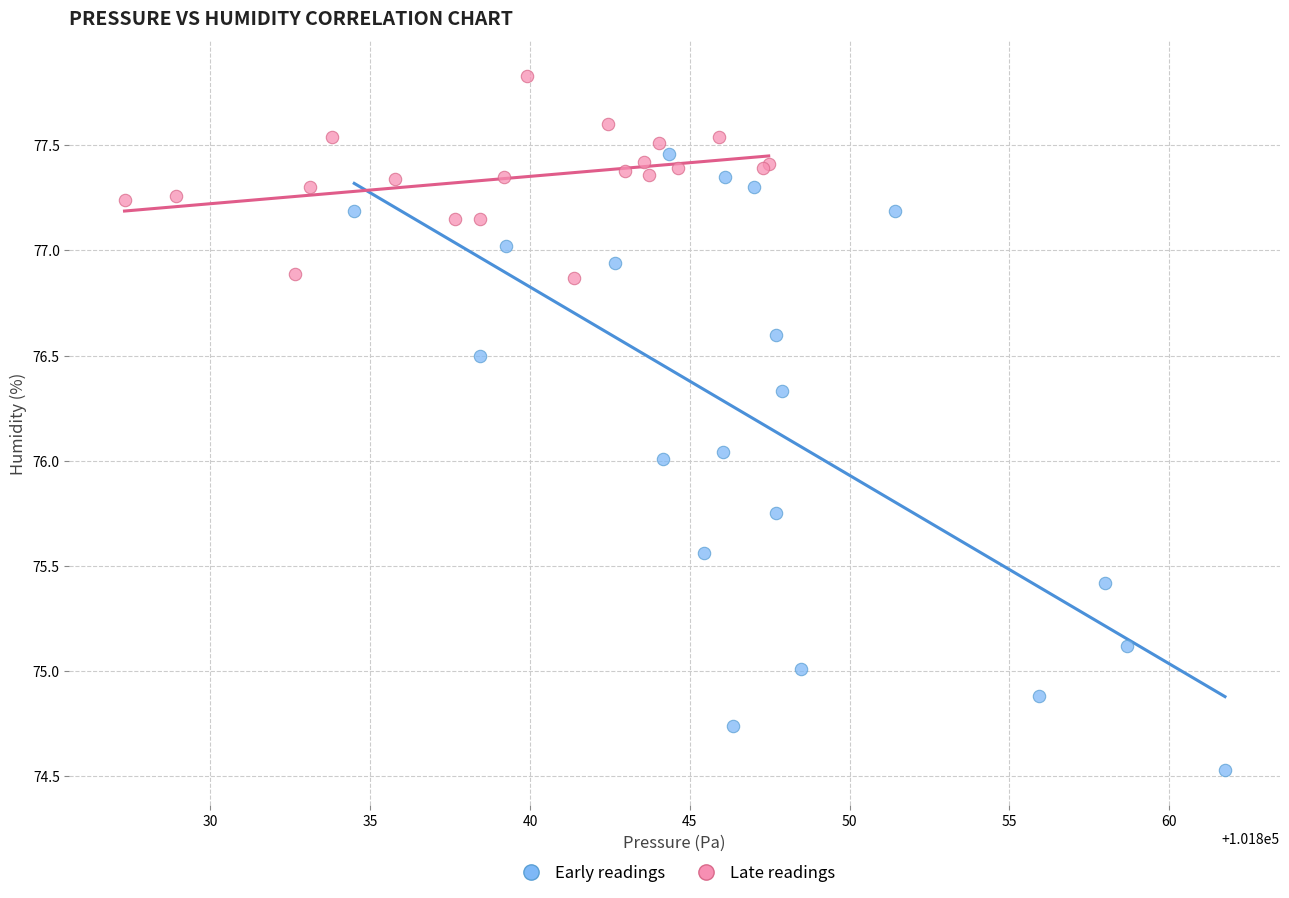

Which series has the largest Y range (max minus min)?

Early readings